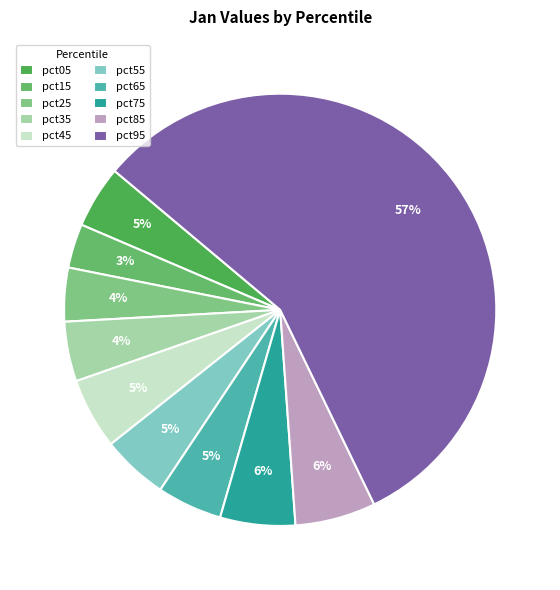

Does pct95 represent more than half of the total?

Yes